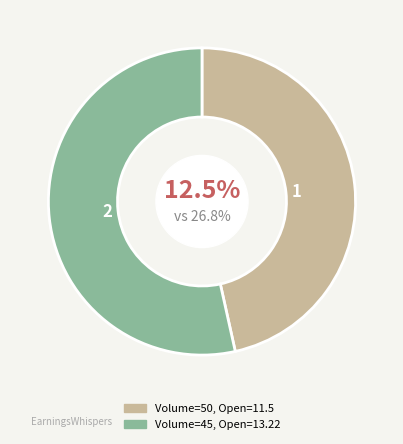

What is the smallest slice in the pie chart?

50